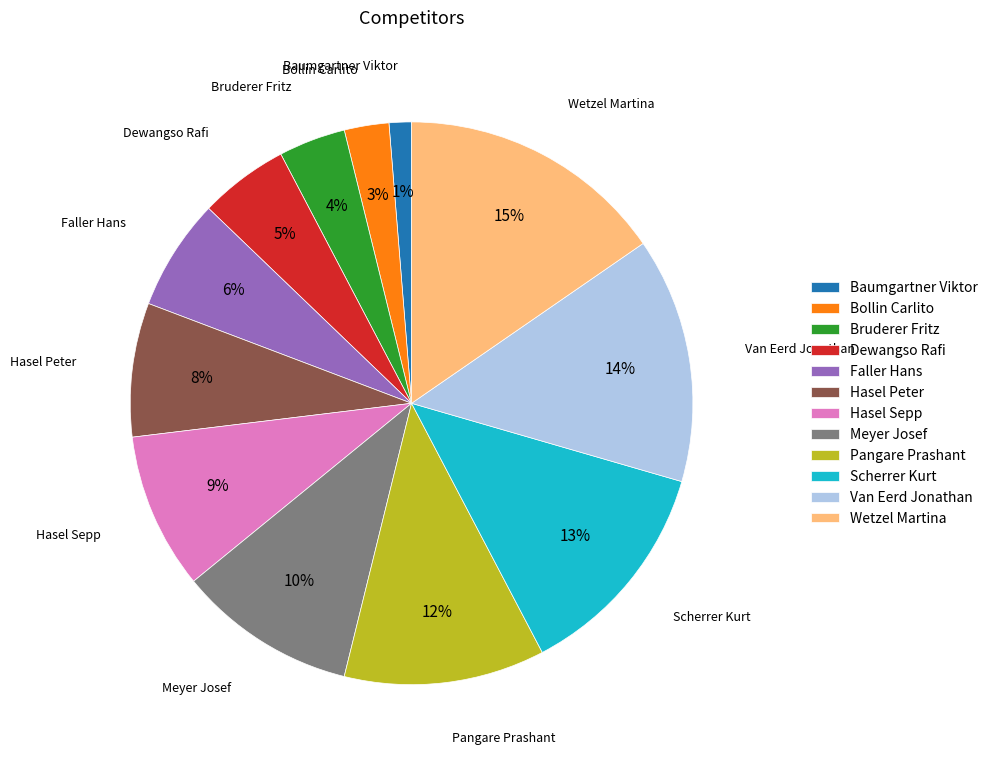

Which category has the smallest portion of the pie?

Baumgartner Viktor